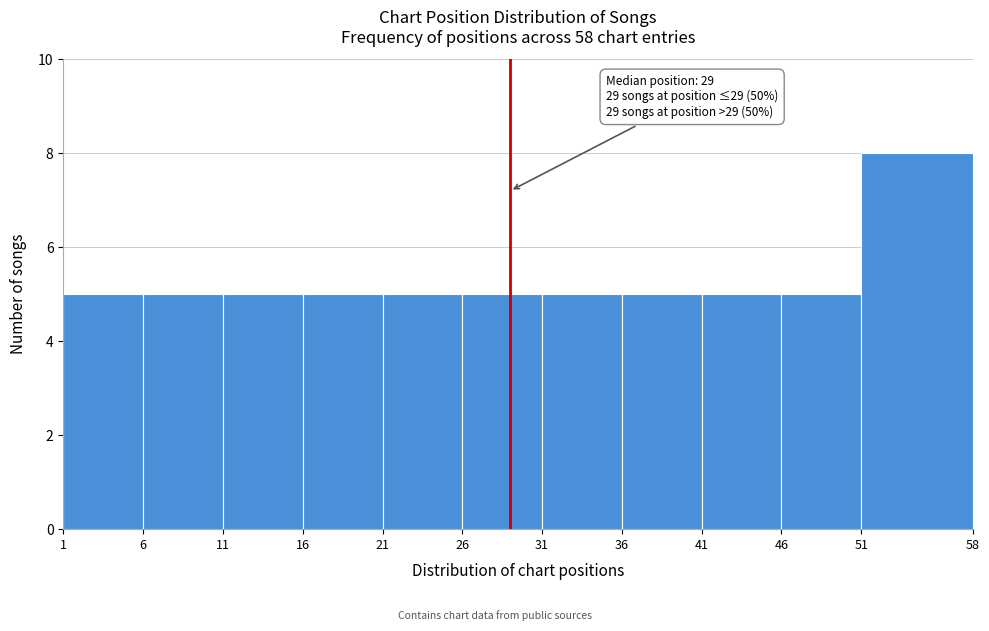

Which range on the x-axis has the tallest bar?

51 to 58